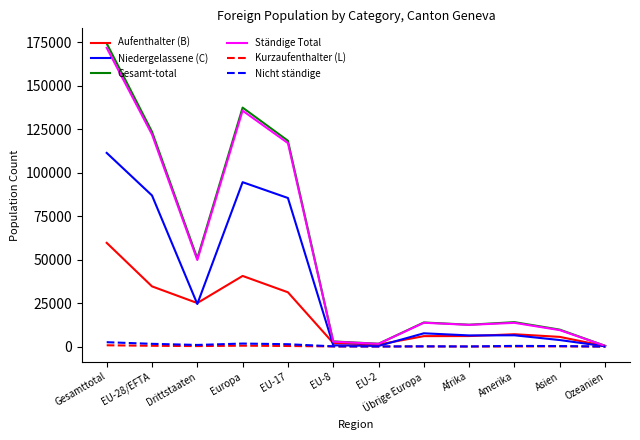

Which category has the highest value in the Aufenthalter (B) series?

Gesamttotal